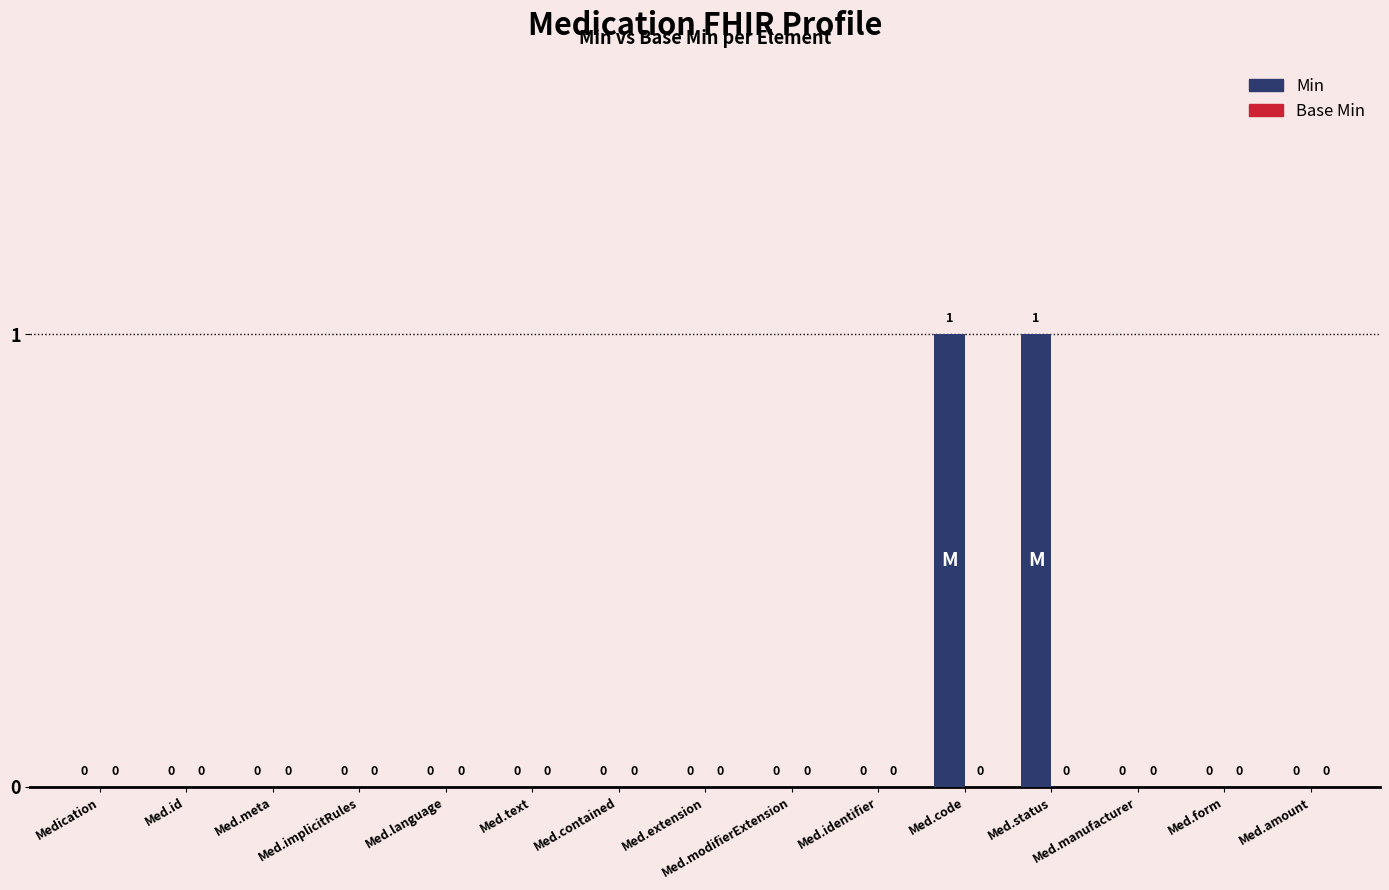

Which has a higher value, Med.status or Med.text?

Med.status